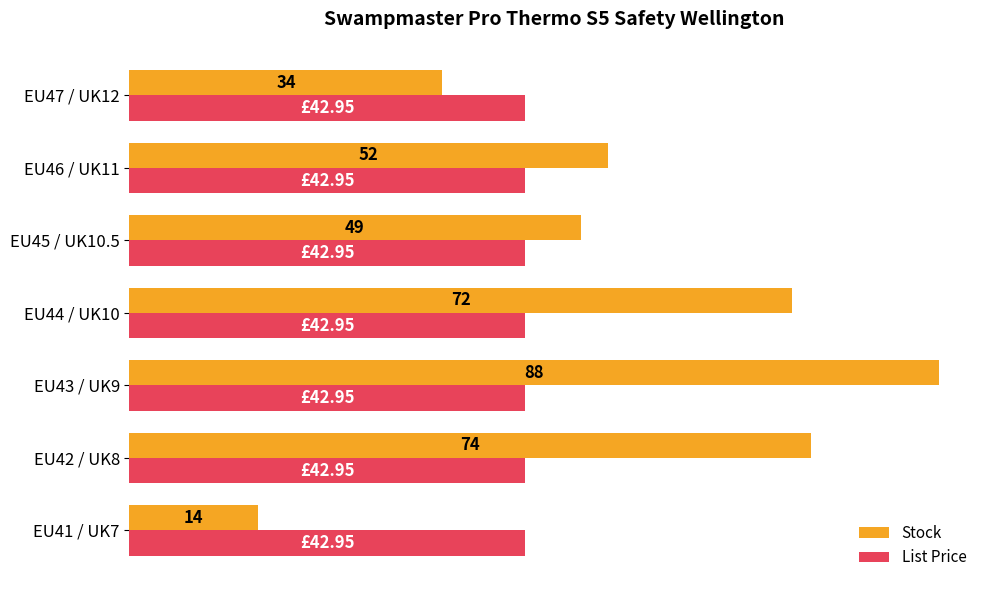

List the series in order of their peak value, highest first.

Stock, List Price